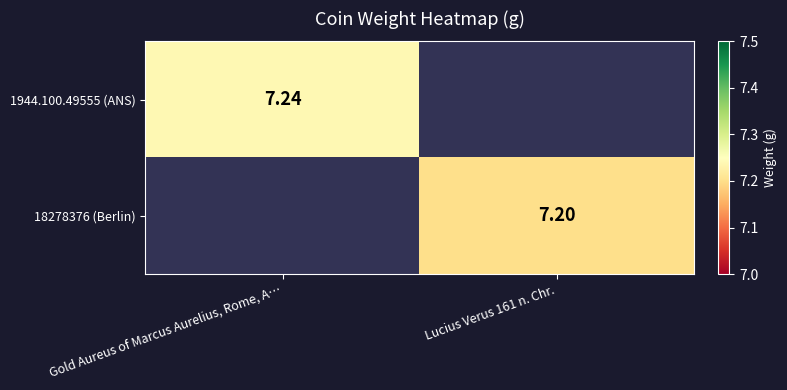

True or false: 1944.100.49555 (ANS) has a value of 3.6 at Gold Aureus of Marcus Aurelius, Rome, A….

False